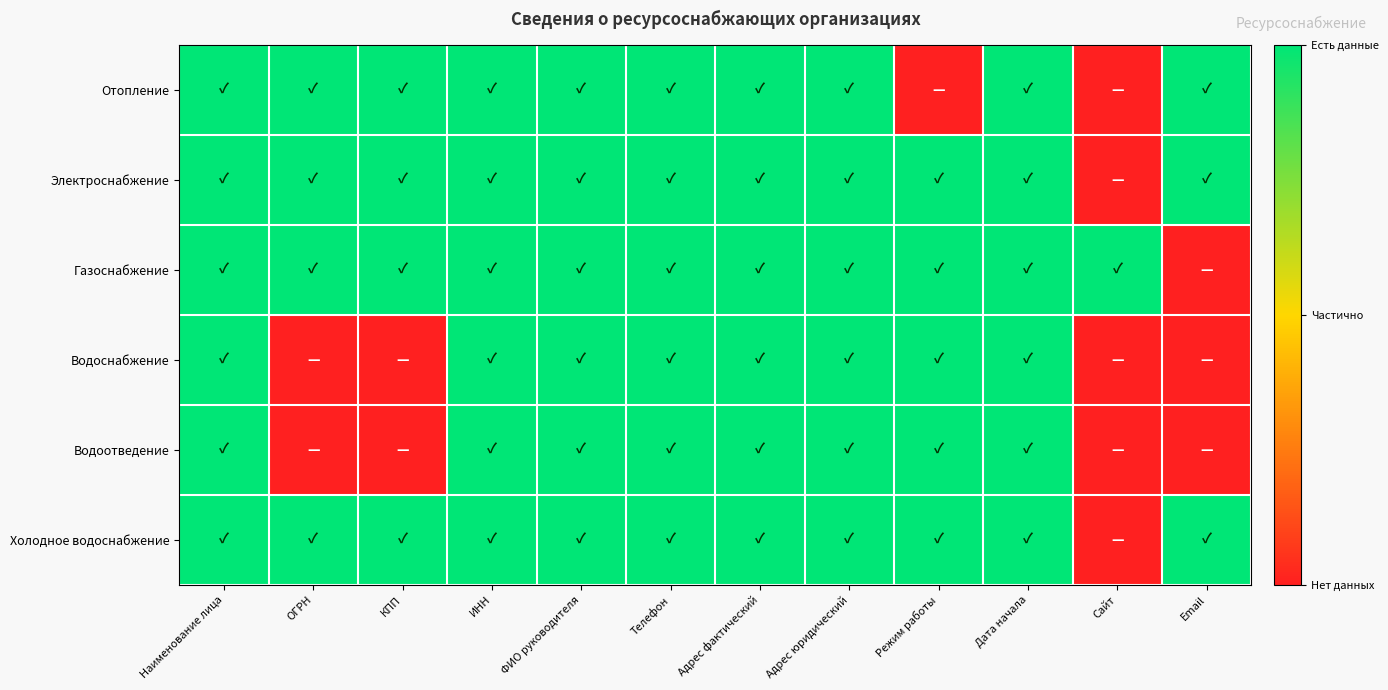

At ФИО руководителя, list the series in order from largest to smallest.

Отопление, Электроснабжение, Газоснабжение, Водоснабжение, Водоотведение, Холодное водоснабжение